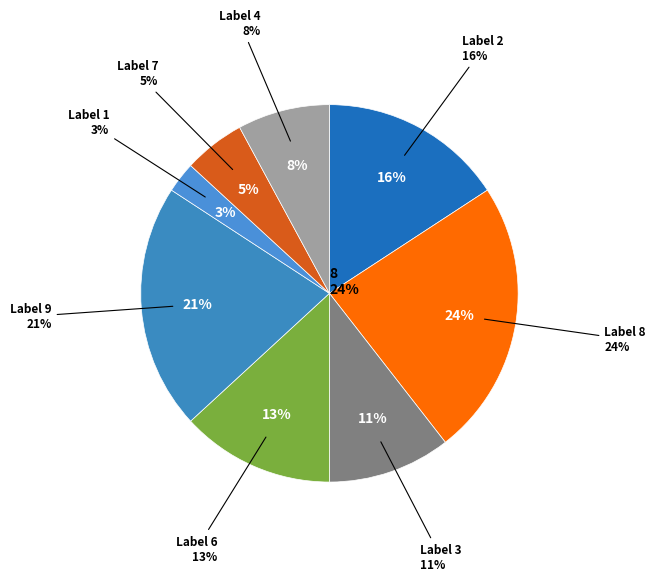

Does any single category account for the majority?

No